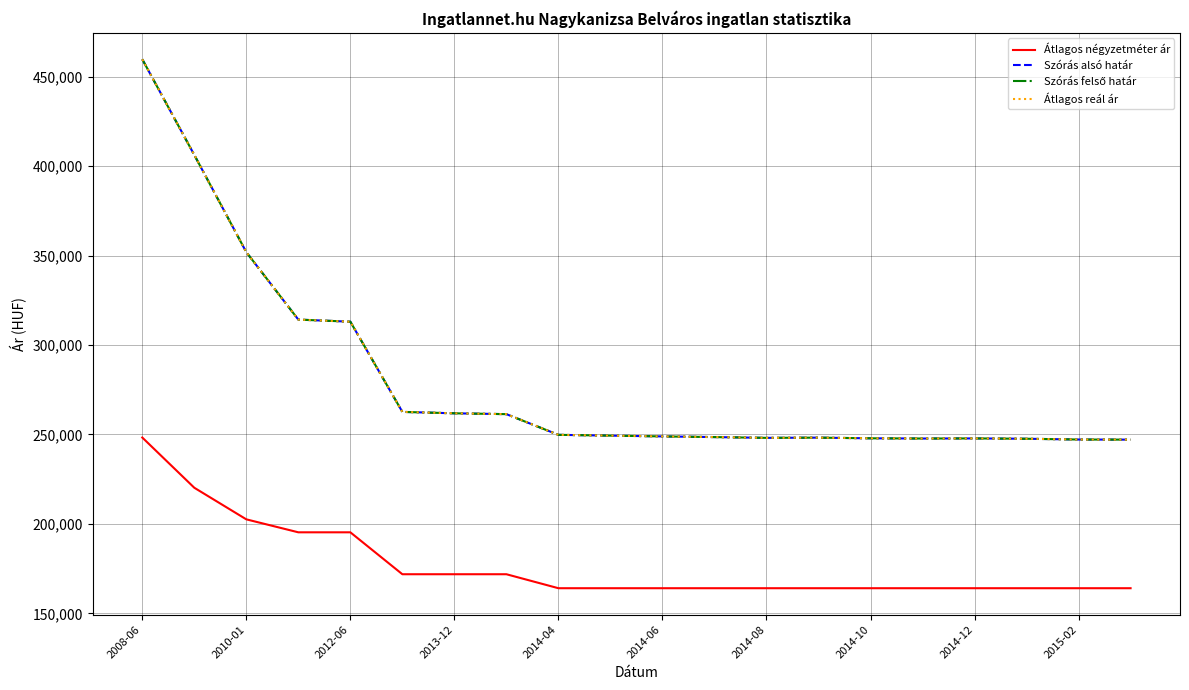

Does the chart have visible grid lines?

Yes